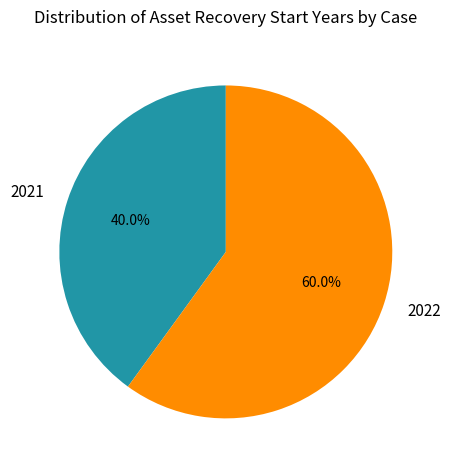

Count the number of slices in the pie.

2